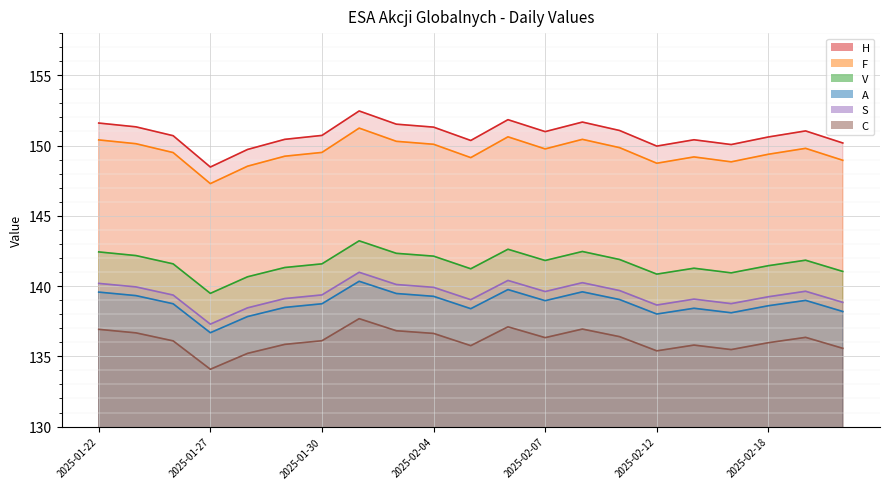

What position from the left is 2025-02-07?

13